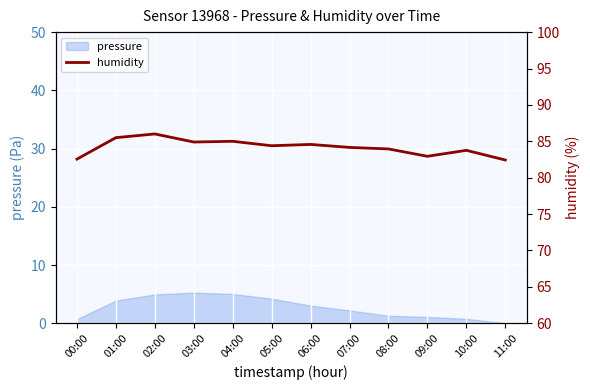

How many lines are shown in the chart?

1